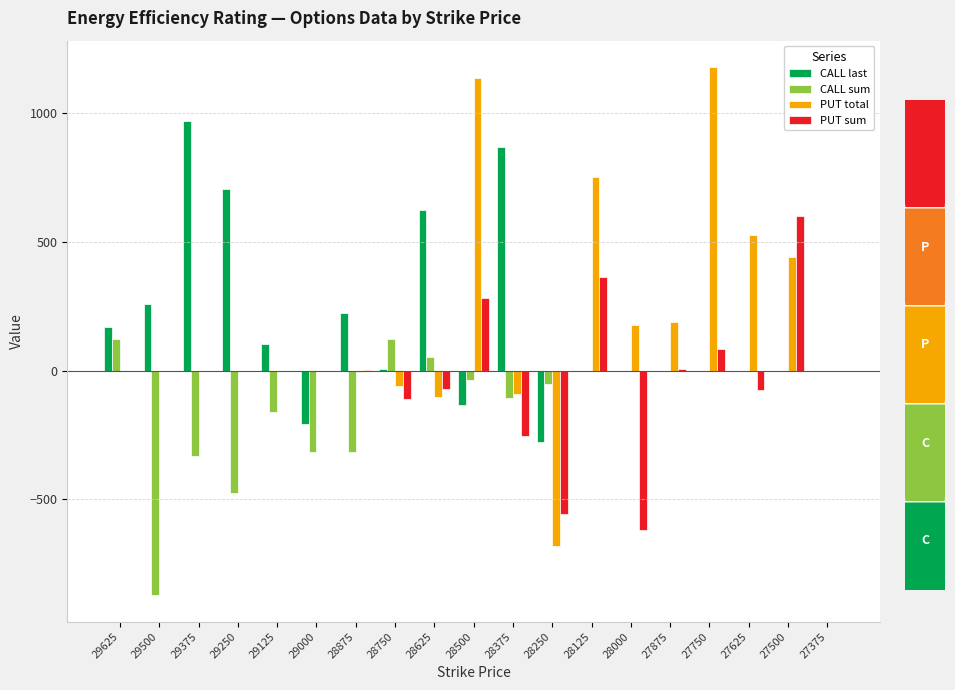

What are all the series names shown in the legend?

CALL last, CALL sum, PUT total, PUT sum